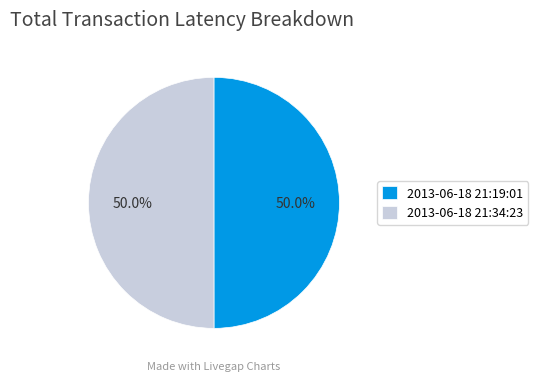

Count the number of slices in the pie.

2